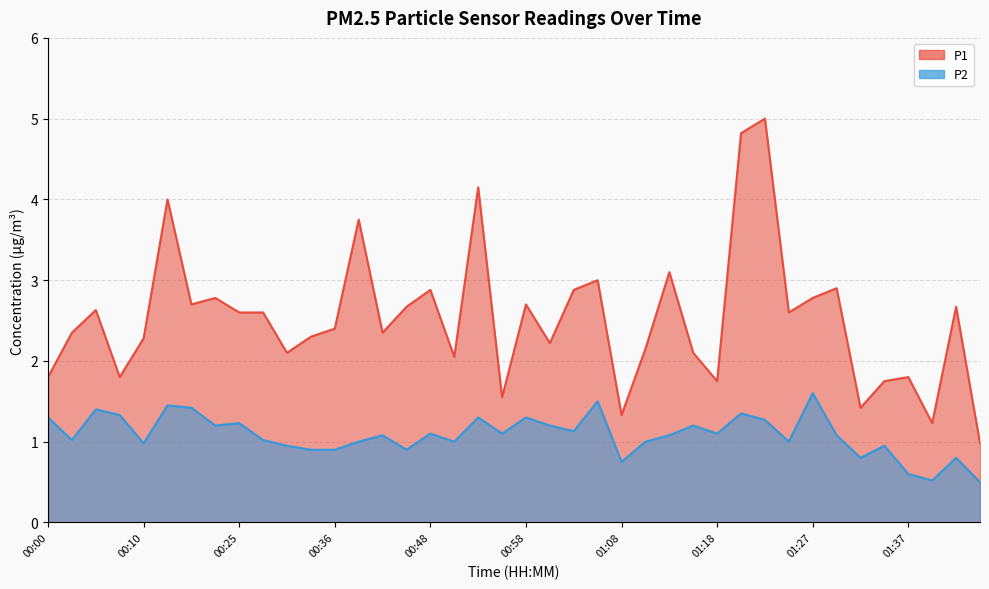

Count the number of data series in this chart.

2